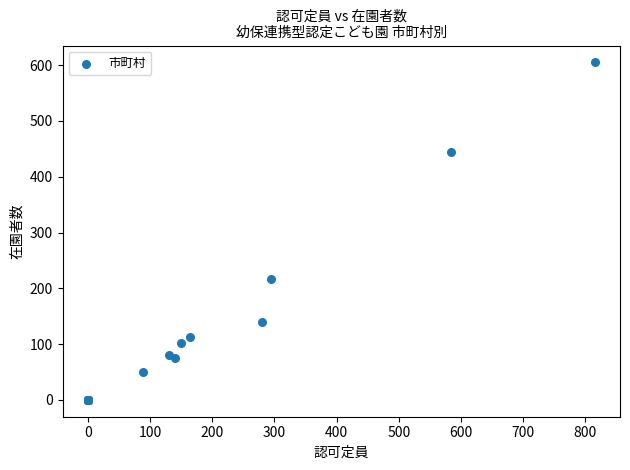

What Y value in the scatter plot is closest to 302?

216